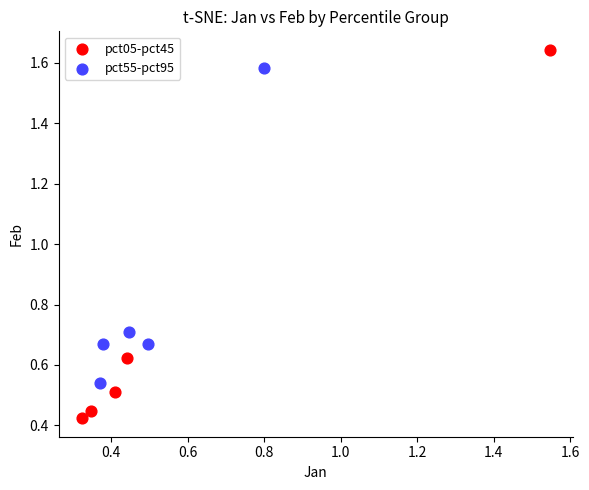

Which series contains the highest Y value?

pct05-pct45